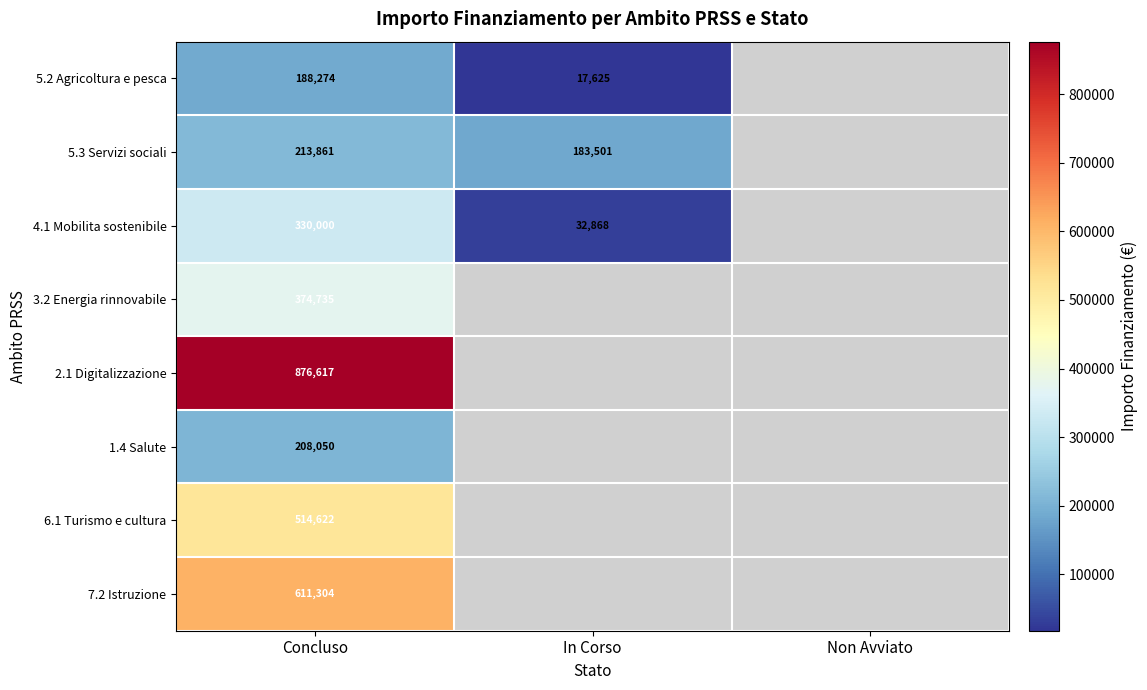

What is the approximate value of 5.3 Servizi sociali at Concluso?

213861.4